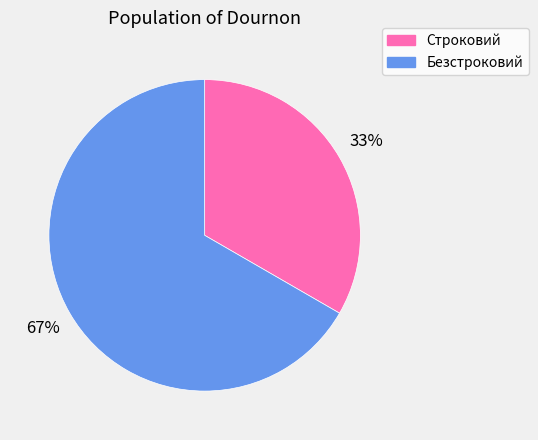

Rank the categories by value from lowest to highest.

Строковий, Безстроковий